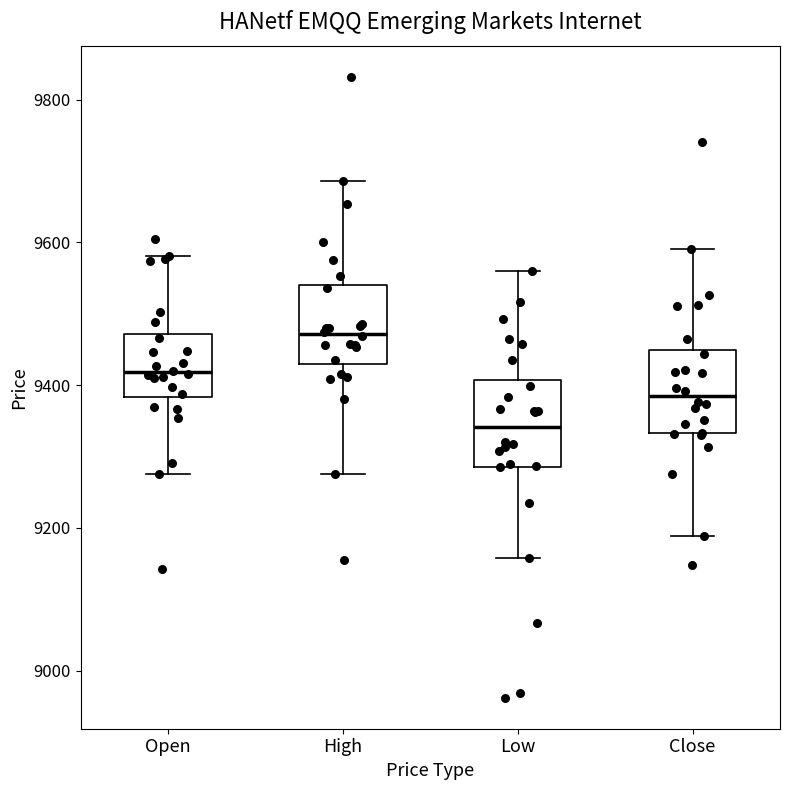

Which box's median line is the lowest?

Low